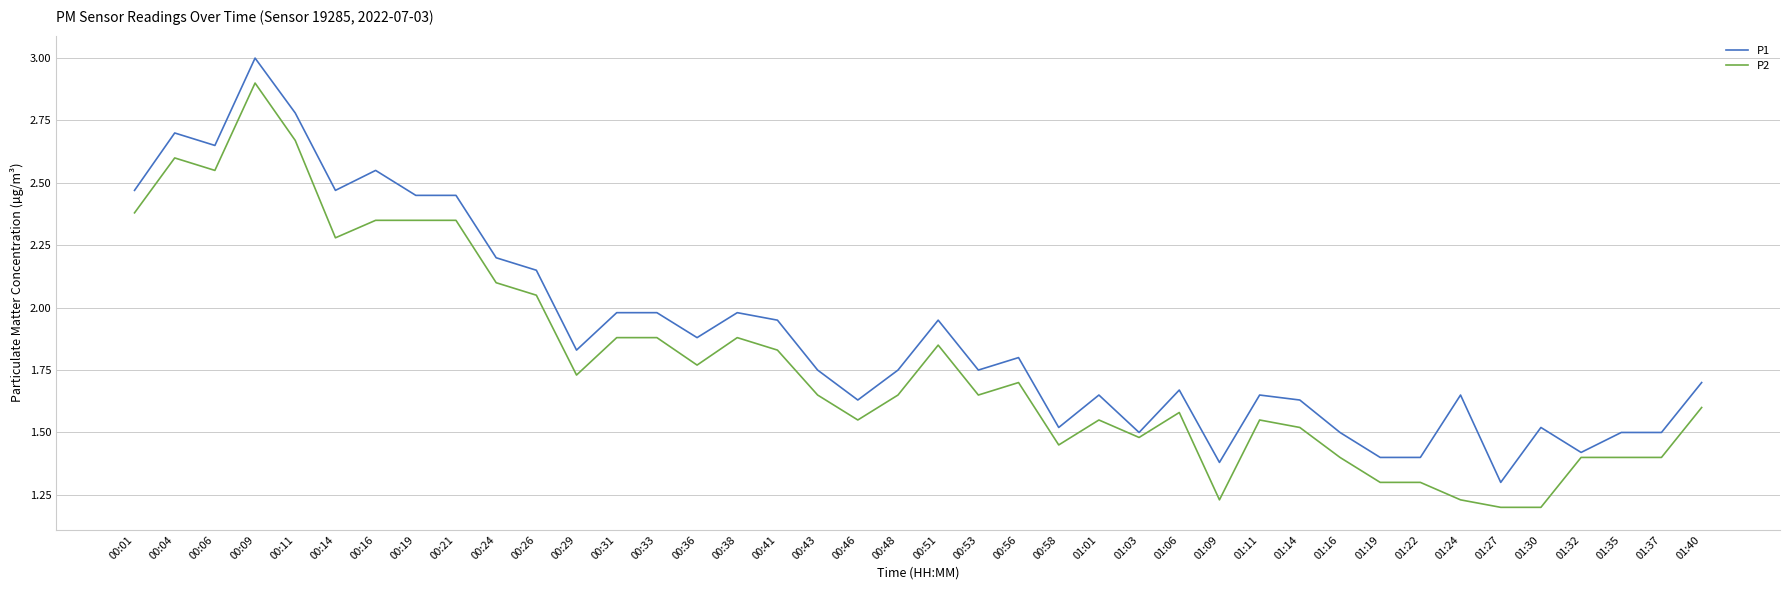

Is it true that P1 equals 0.5 at 01:19?

False